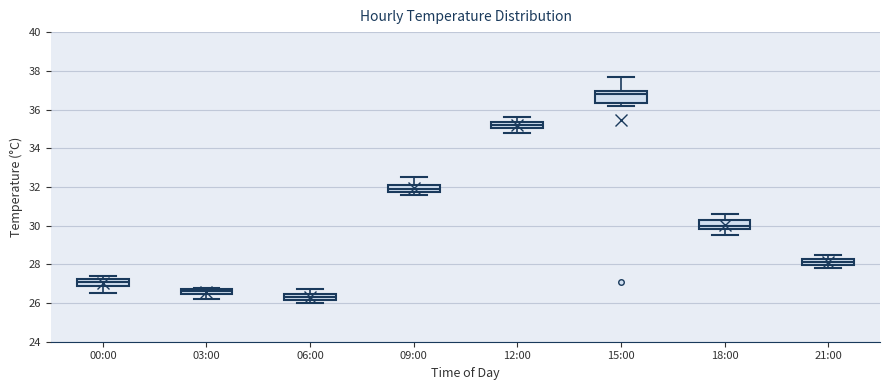

Which box has the highest median line?

15:00